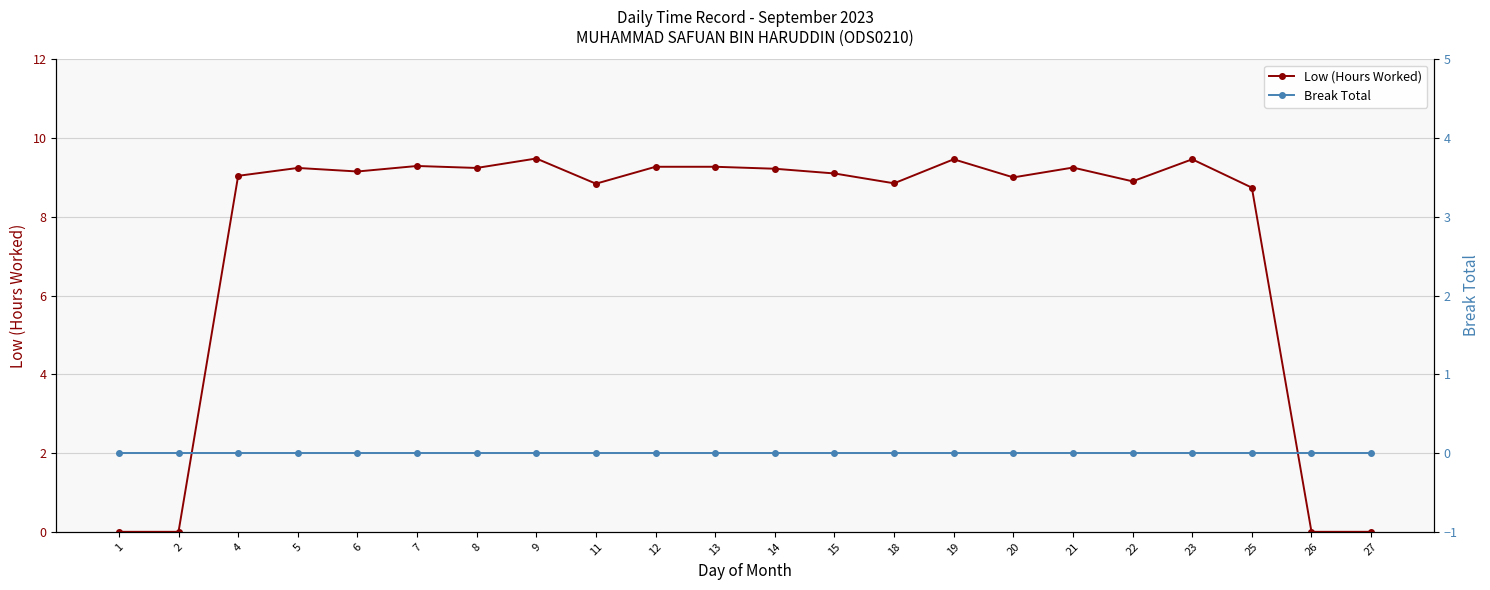

How many data points does each series have?

22